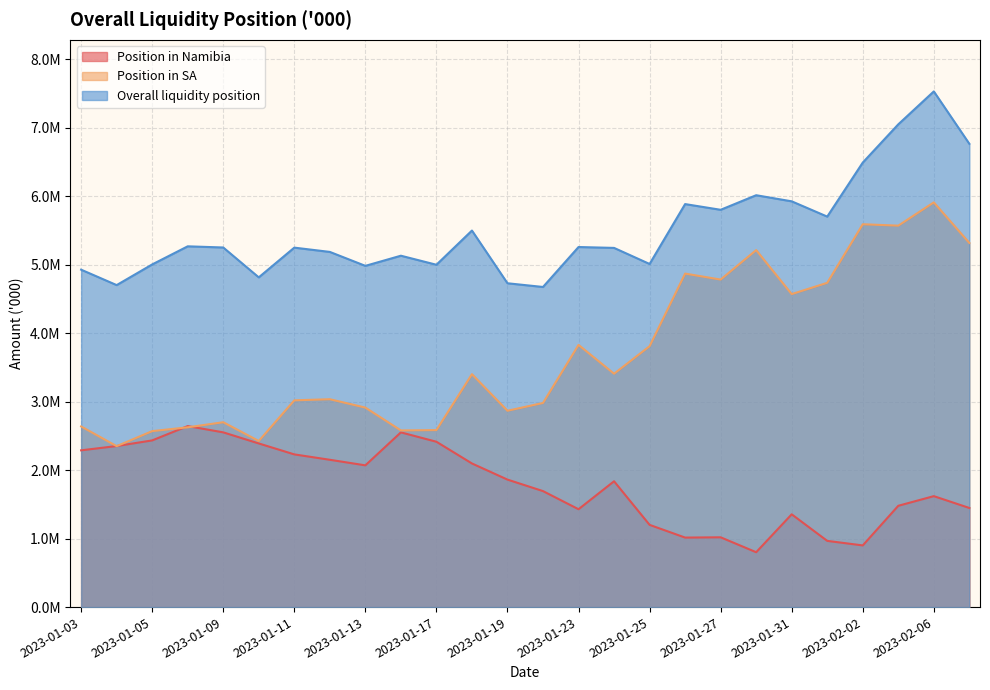

Between 2023-02-01 and 2023-01-16, which is larger?

2023-01-16